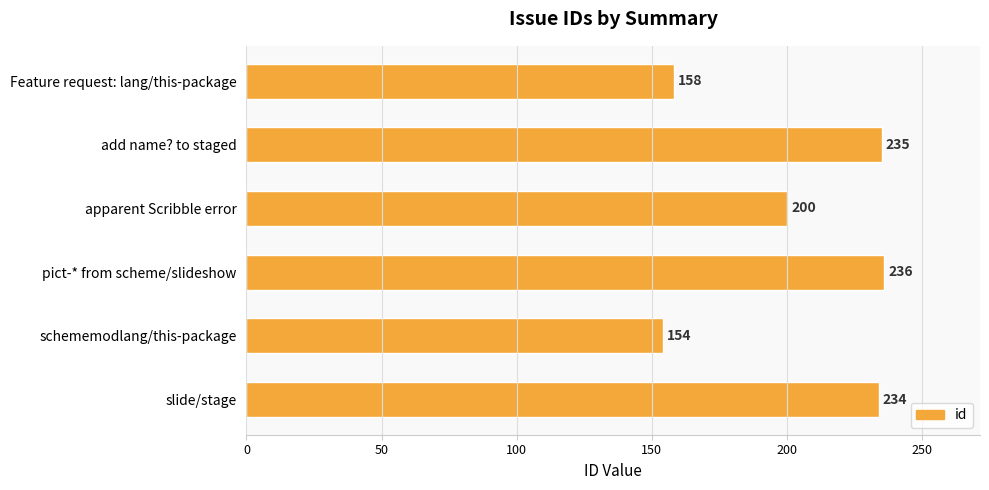

At which label is the value closest to 195?

apparent Scribble error